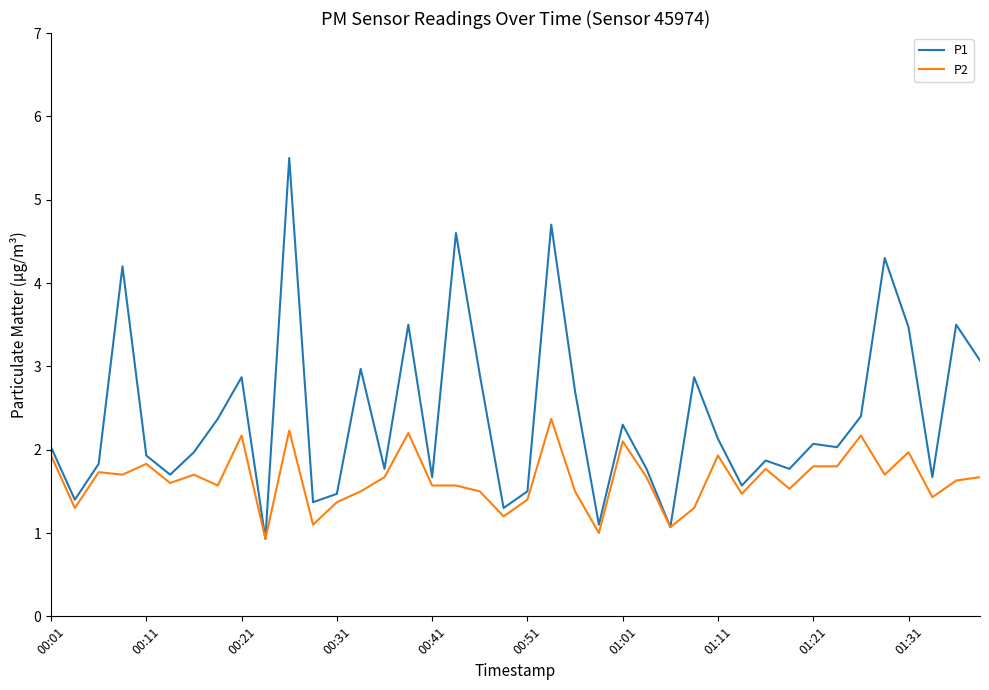

Which series has the largest total across all categories?

P1